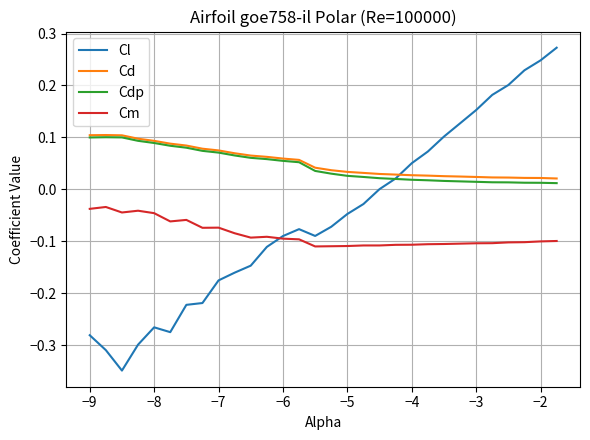

True or false: Cm and Cd intersect in this chart.

False